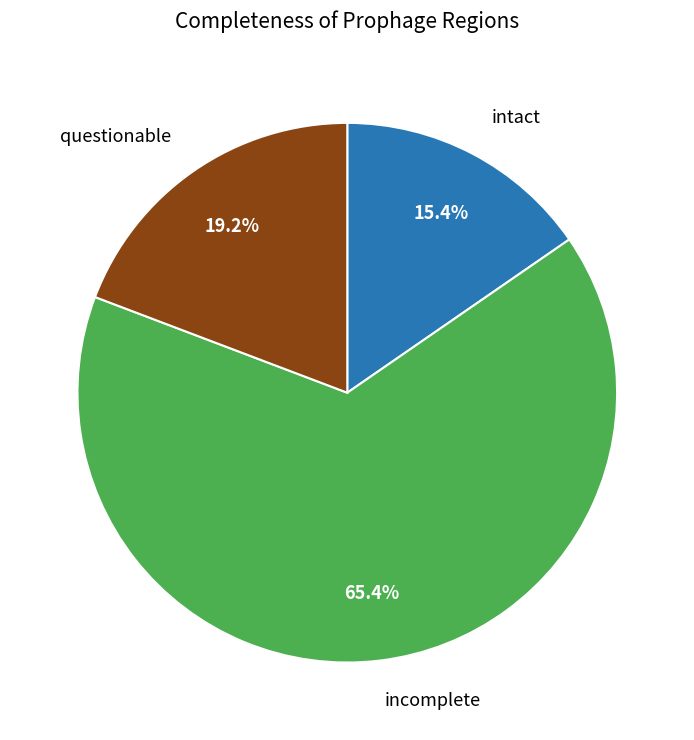

Is there a majority slice in this chart?

Yes